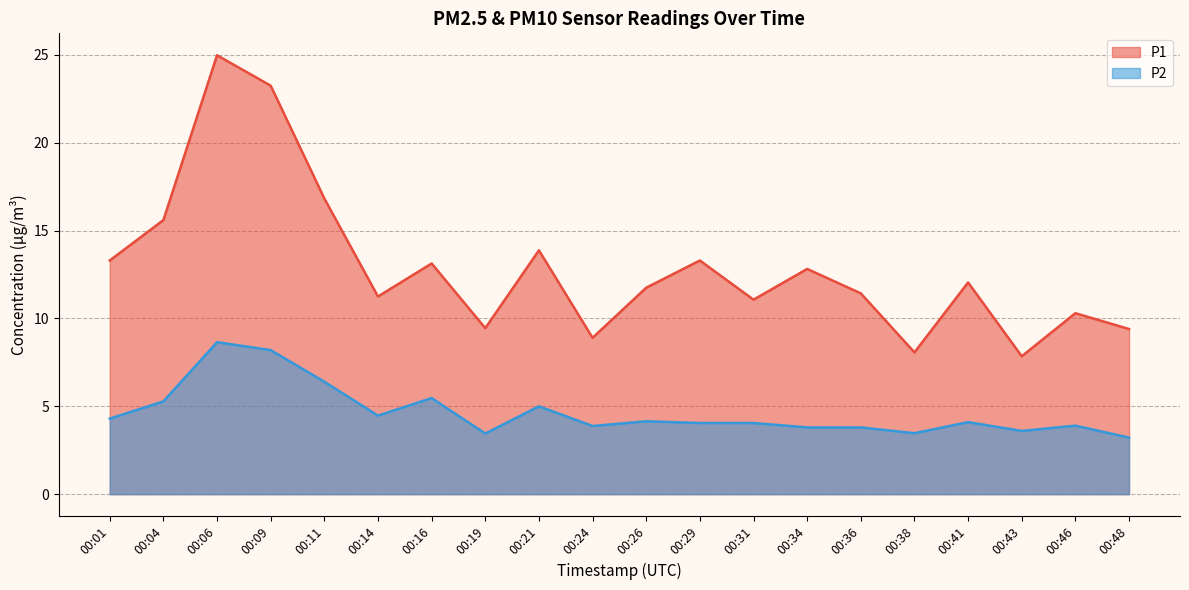

Rank the categories by P1 value from highest to lowest.

00:06, 00:09, 00:11, 00:04, 00:21, 00:01, 00:29, 00:16, 00:34, 00:41, 00:26, 00:36, 00:14, 00:31, 00:46, 00:19, 00:48, 00:24, 00:38, 00:43